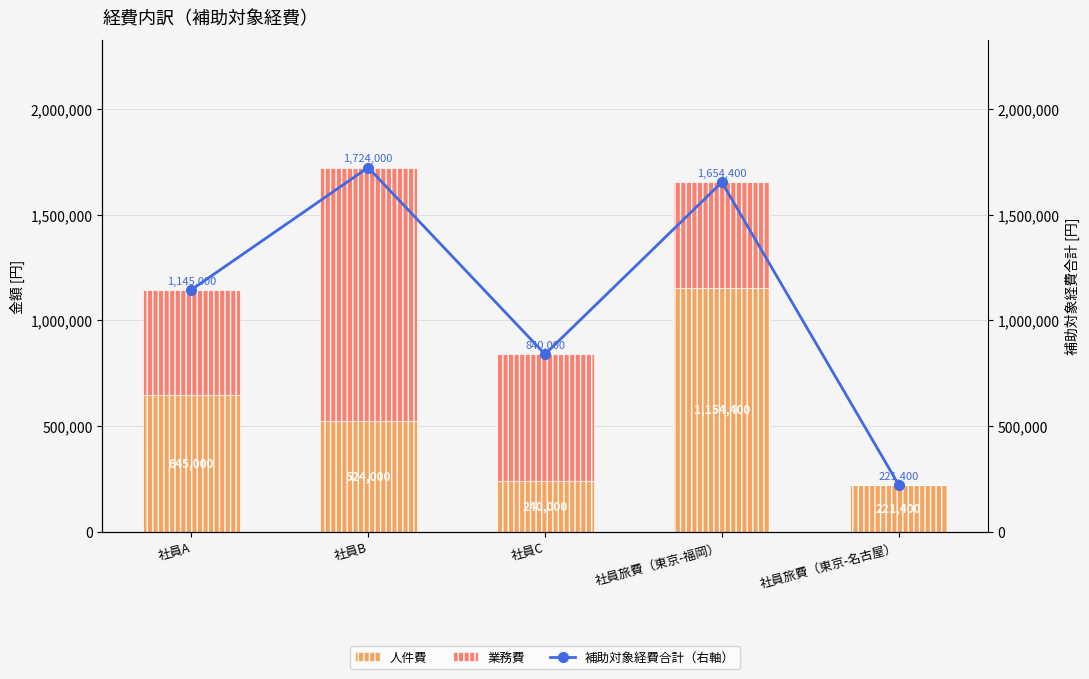

At how many categories does at least one series exceed 1406277?

2